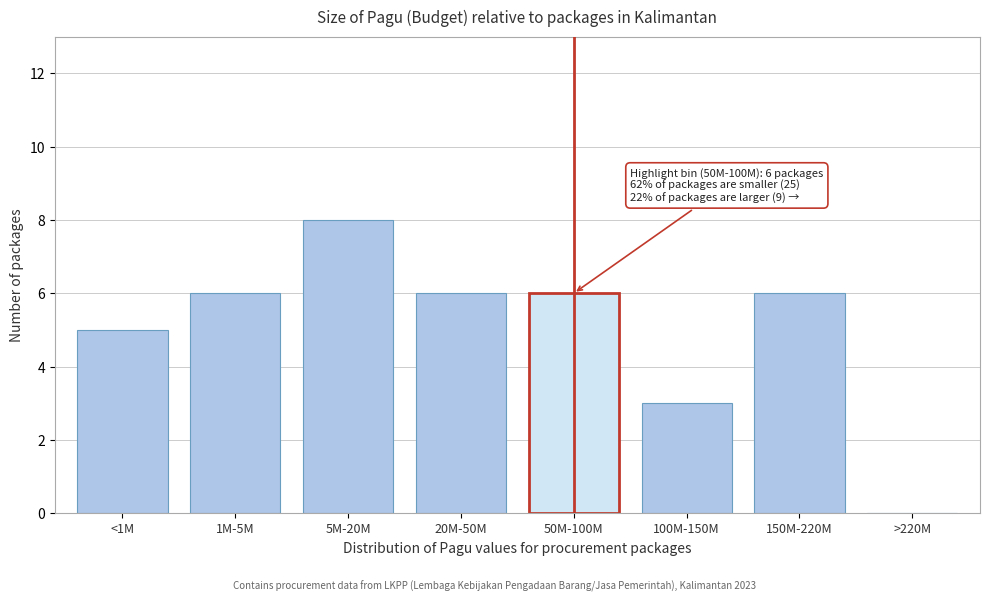

Reading left to right, list all the values displayed in this chart.

<1M=5	1M-5M=6	5M-20M=8	20M-50M=6	50M-100M=6	100M-150M=3	150M-220M=6	>220M=0